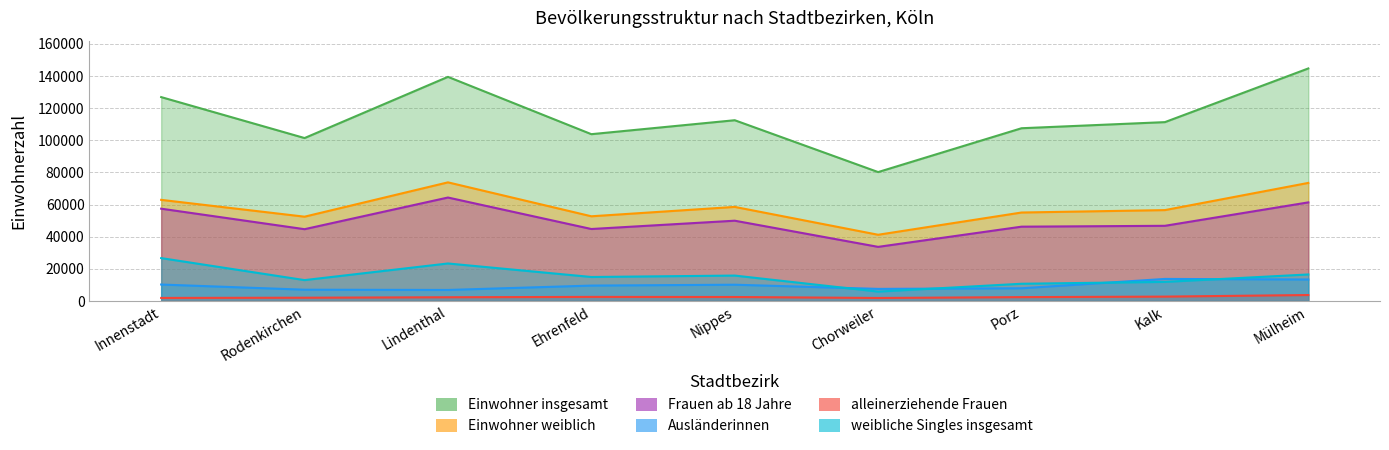

What is the difference between the maximum and minimum values in the weibliche Singles insgesamt series?

20853